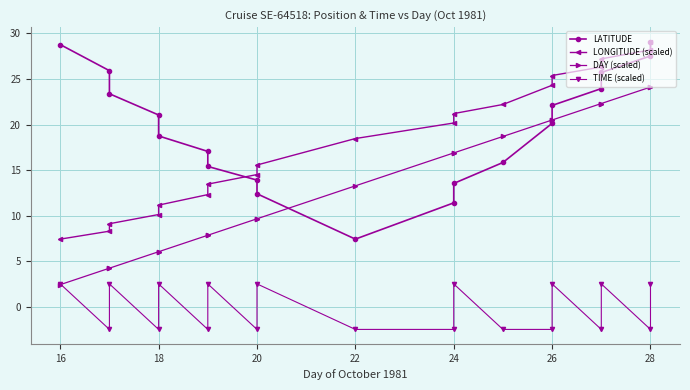

Between 20 and 22, which series saw the biggest shift?

LATITUDE